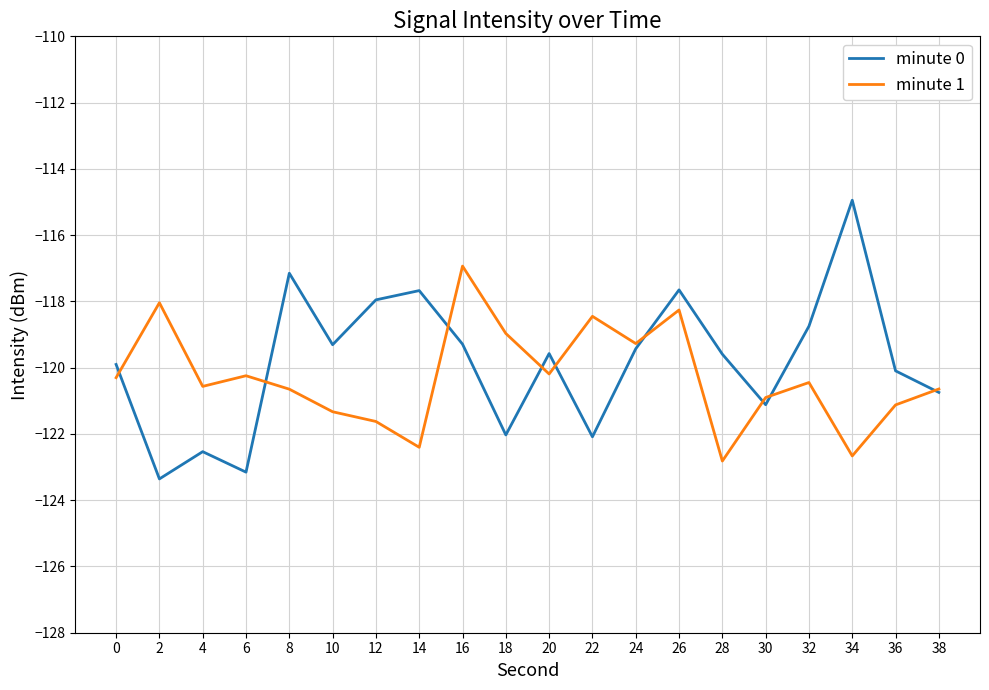

What is the difference between the highest and lowest values at 18?

3.1